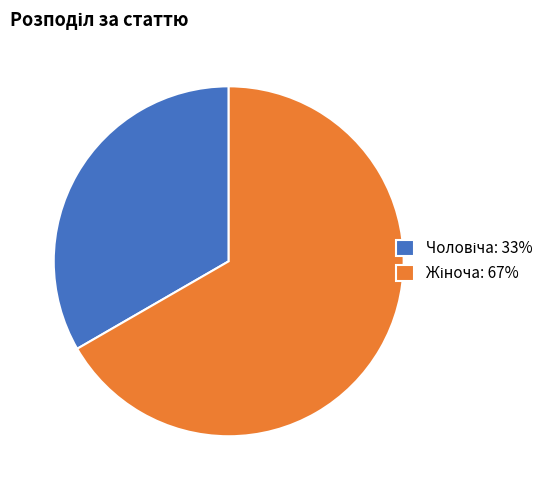

Is there any slice that represents more than half of the pie?

Yes